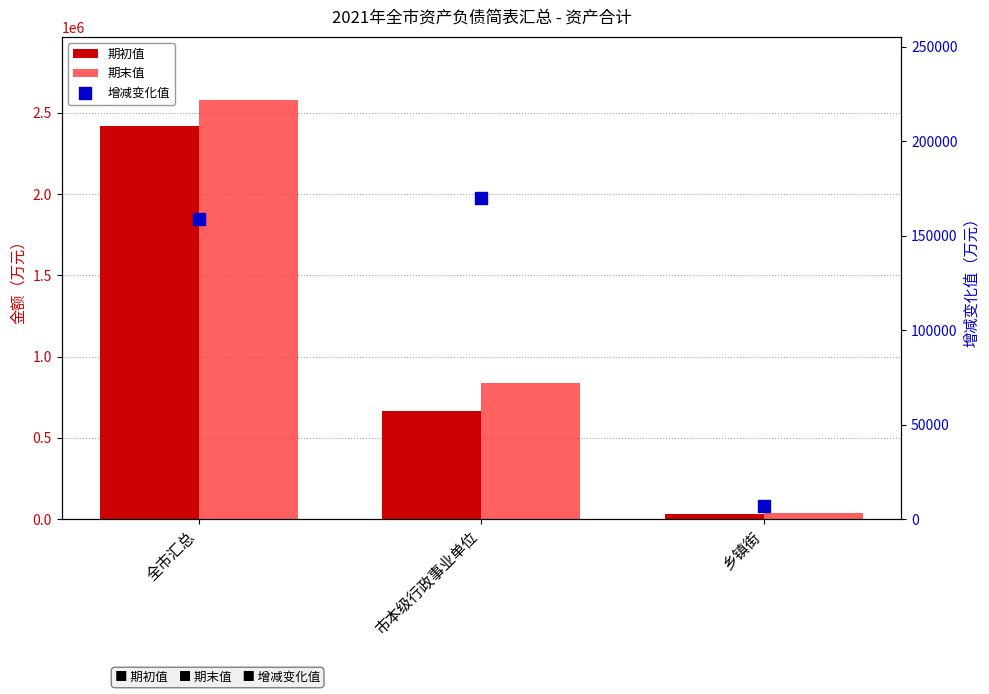

Is the value of 增减变化值 at 全市汇总 greater than the value of 期末值 at 全市汇总?

No